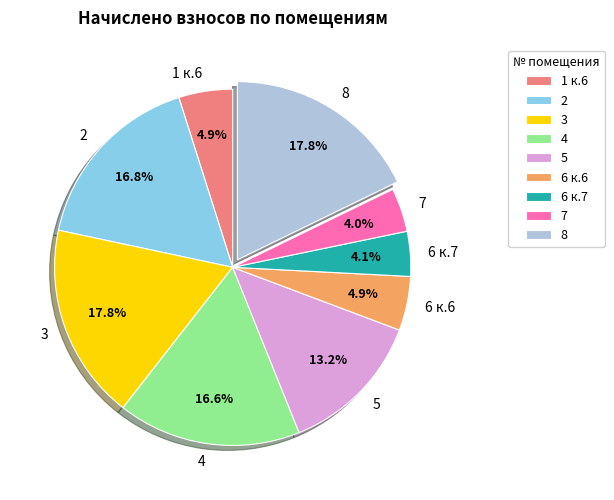

How many slices are in this pie chart?

9